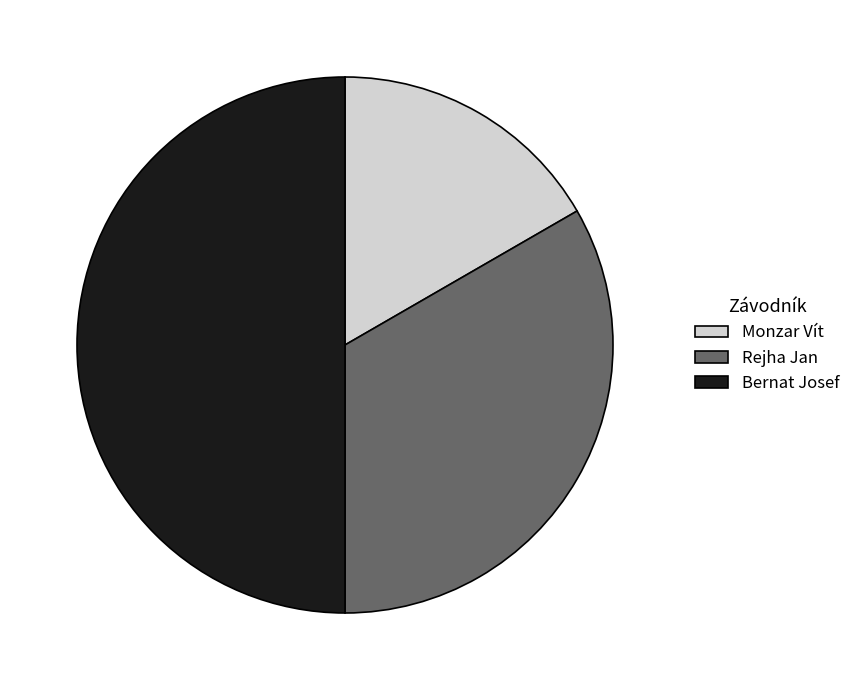

Between Bernat Josef and Monzar Vít, which is larger?

Bernat Josef